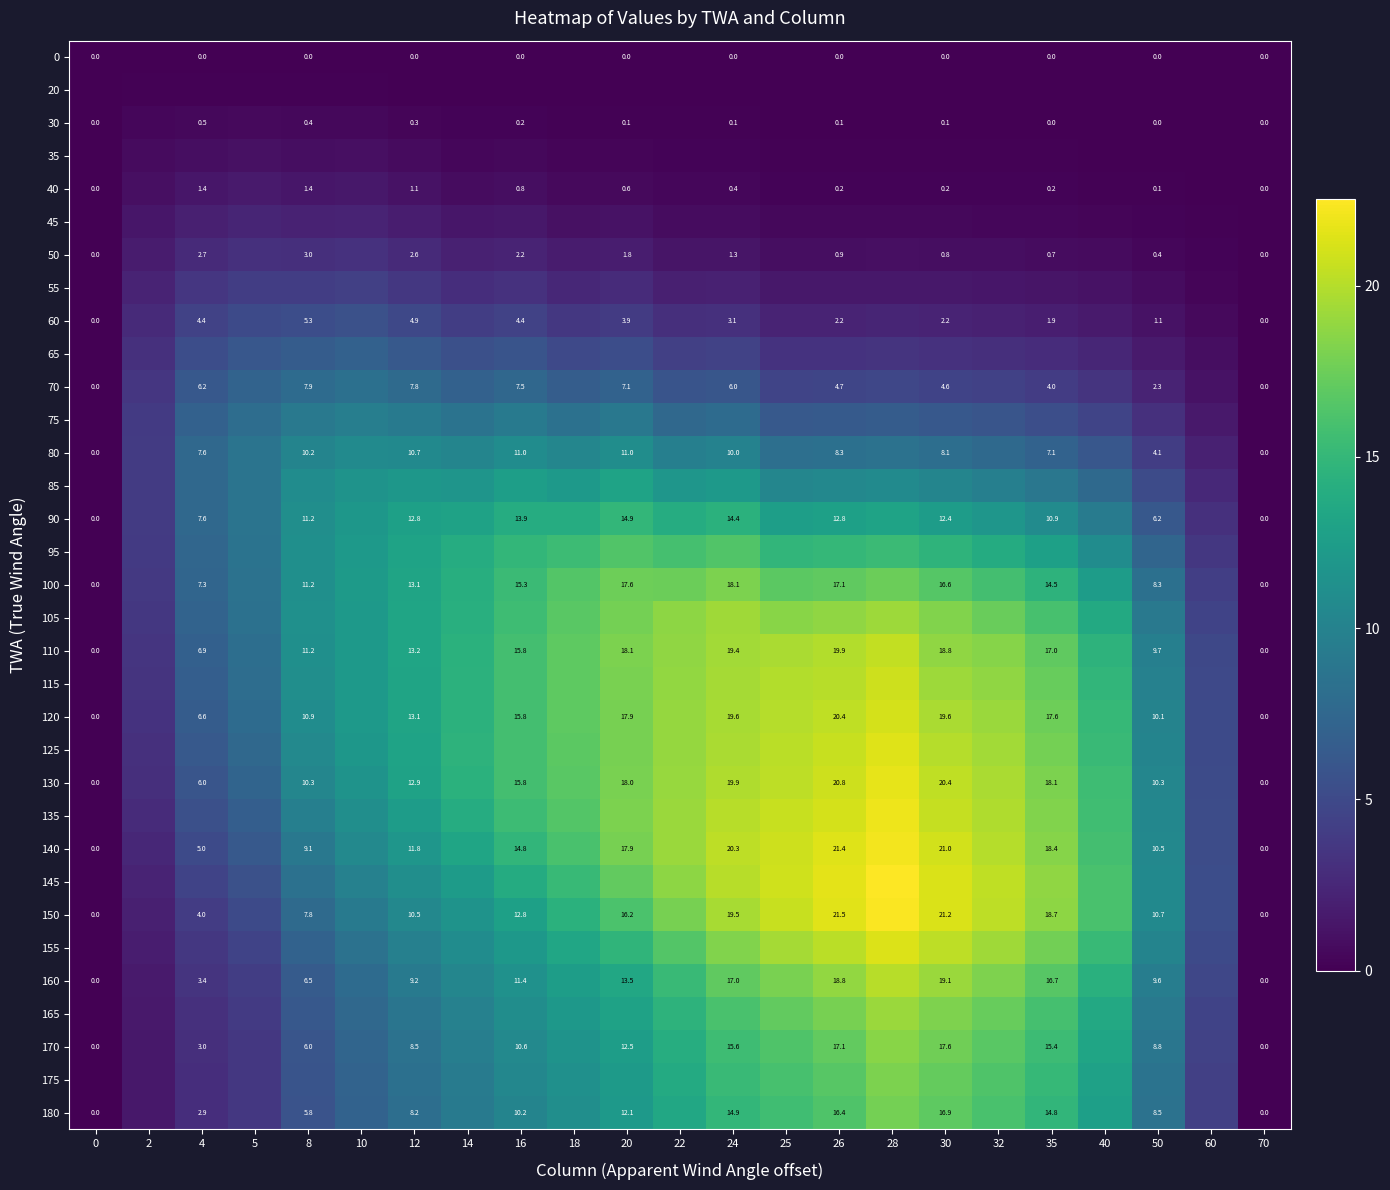

What is the greatest value displayed?

22.5